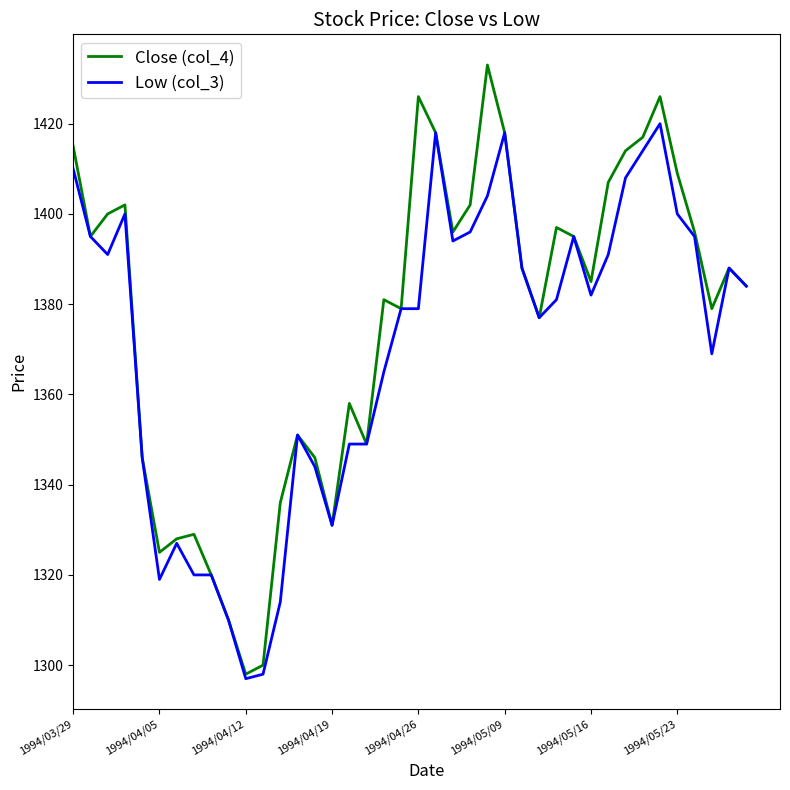

List the series in order of their peak value, highest first.

Close (col_4), Low (col_3)